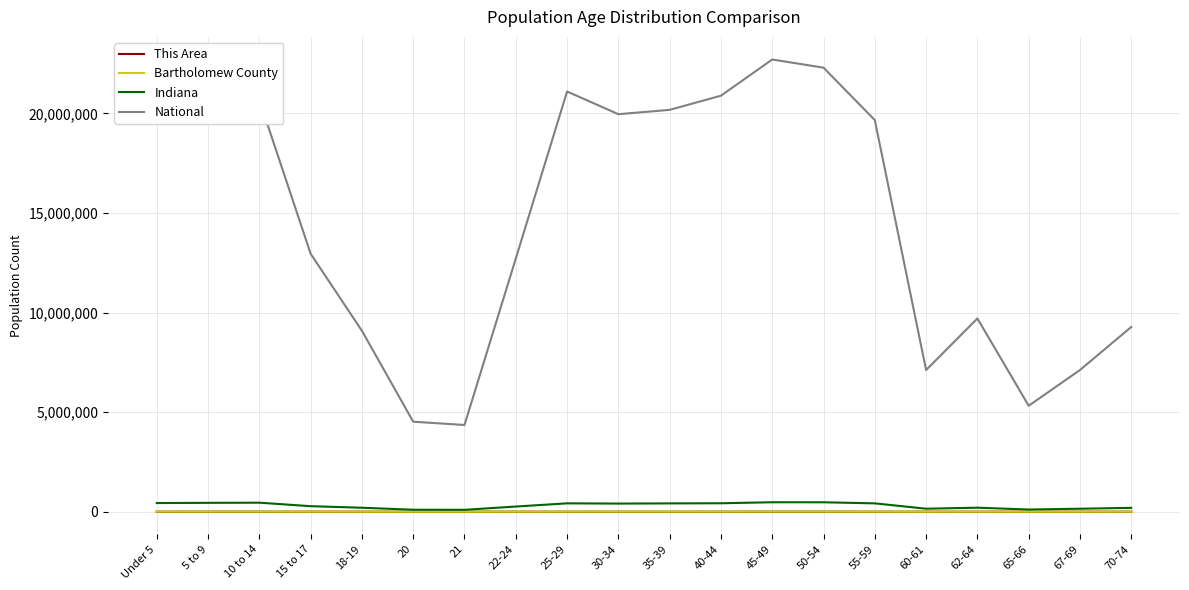

Which series changed the most between 5 to 9 and 67-69?

National